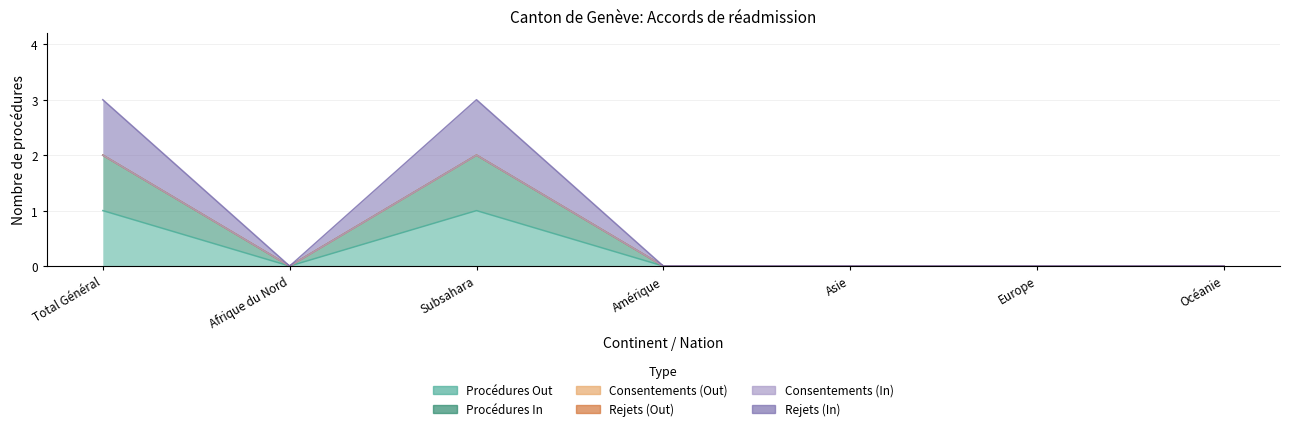

What is the label of the 6th point from the right?

Afrique du Nord